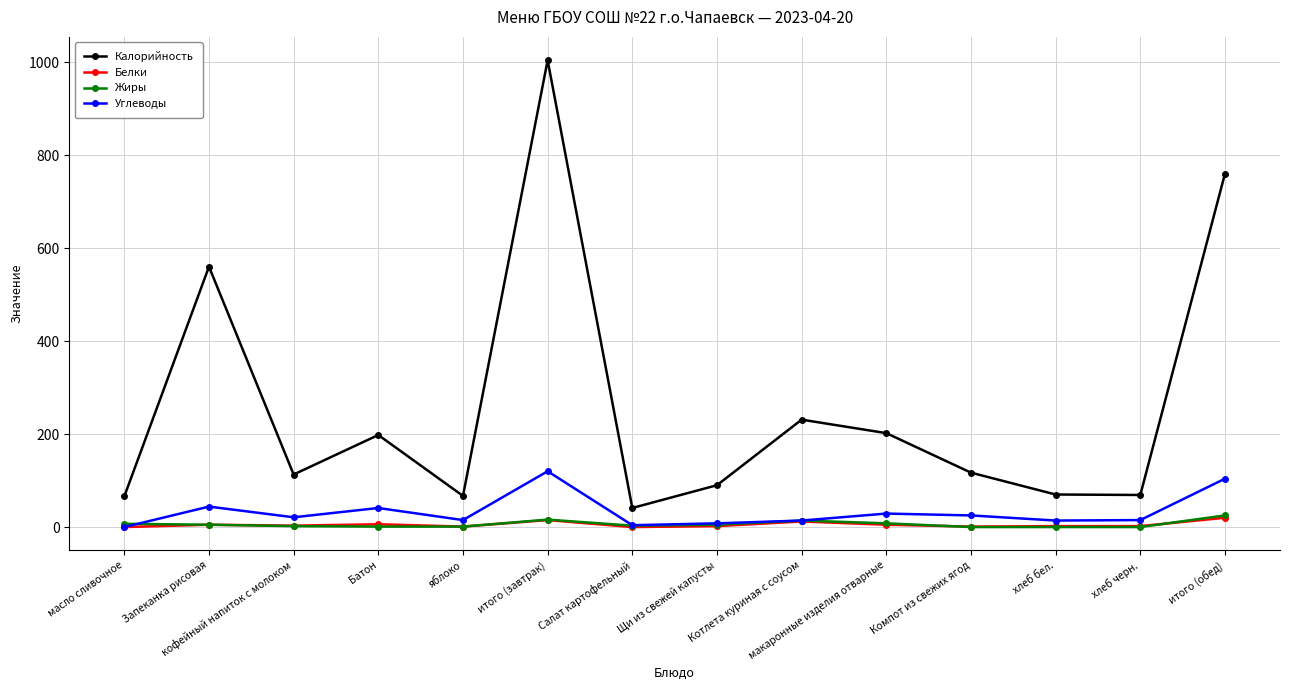

How many lines are shown in the chart?

4